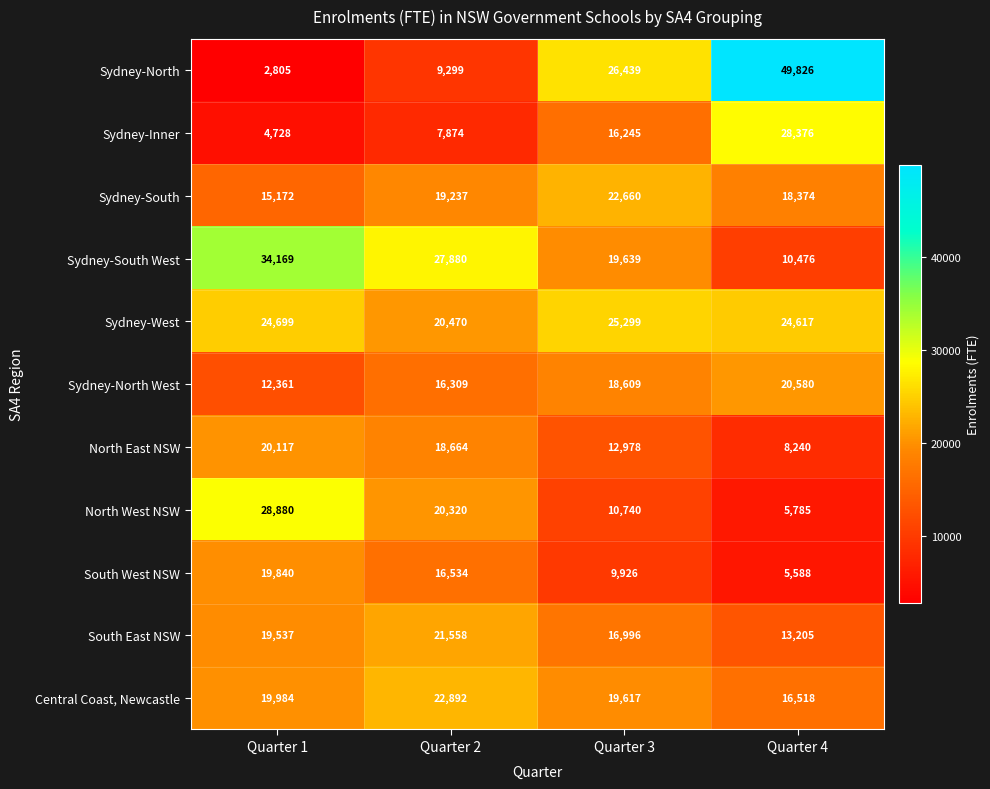

Which series has the largest total across all categories?

Sydney-West